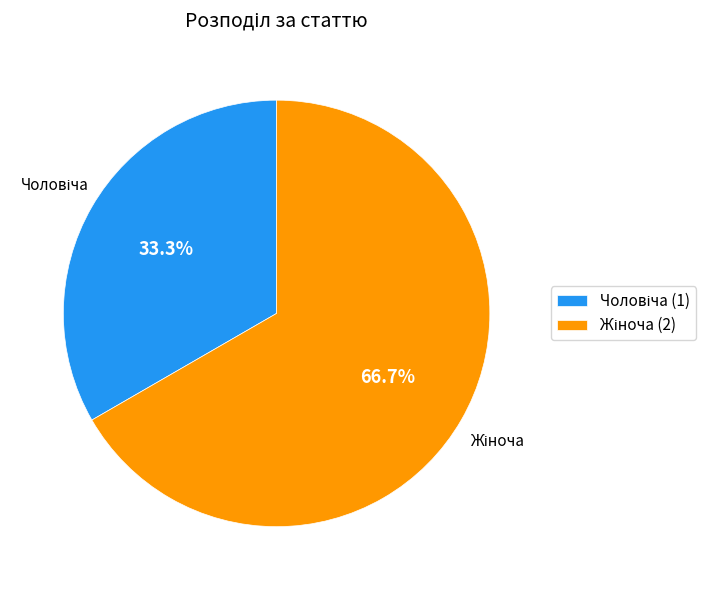

Does any single category account for the majority?

Yes